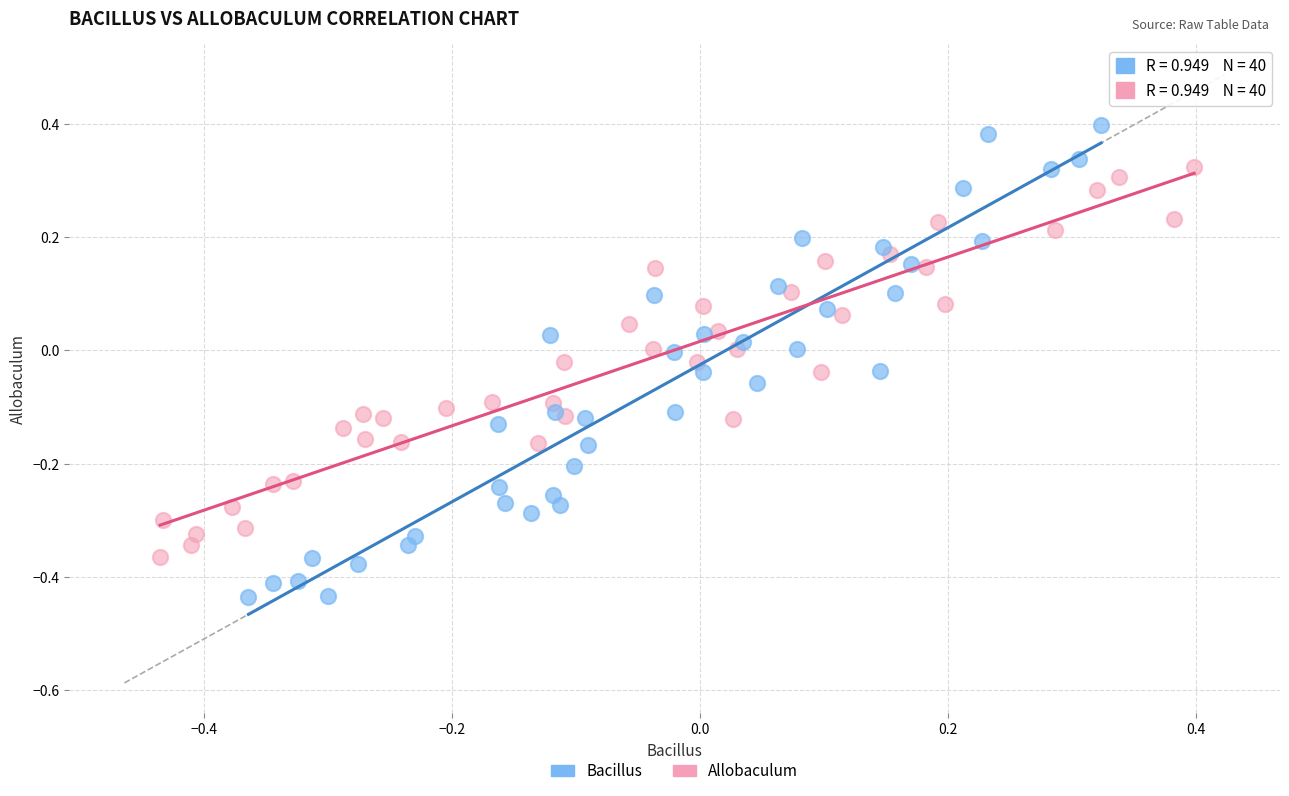

What are all the series names shown in the legend?

Bacillus, Allobaculum